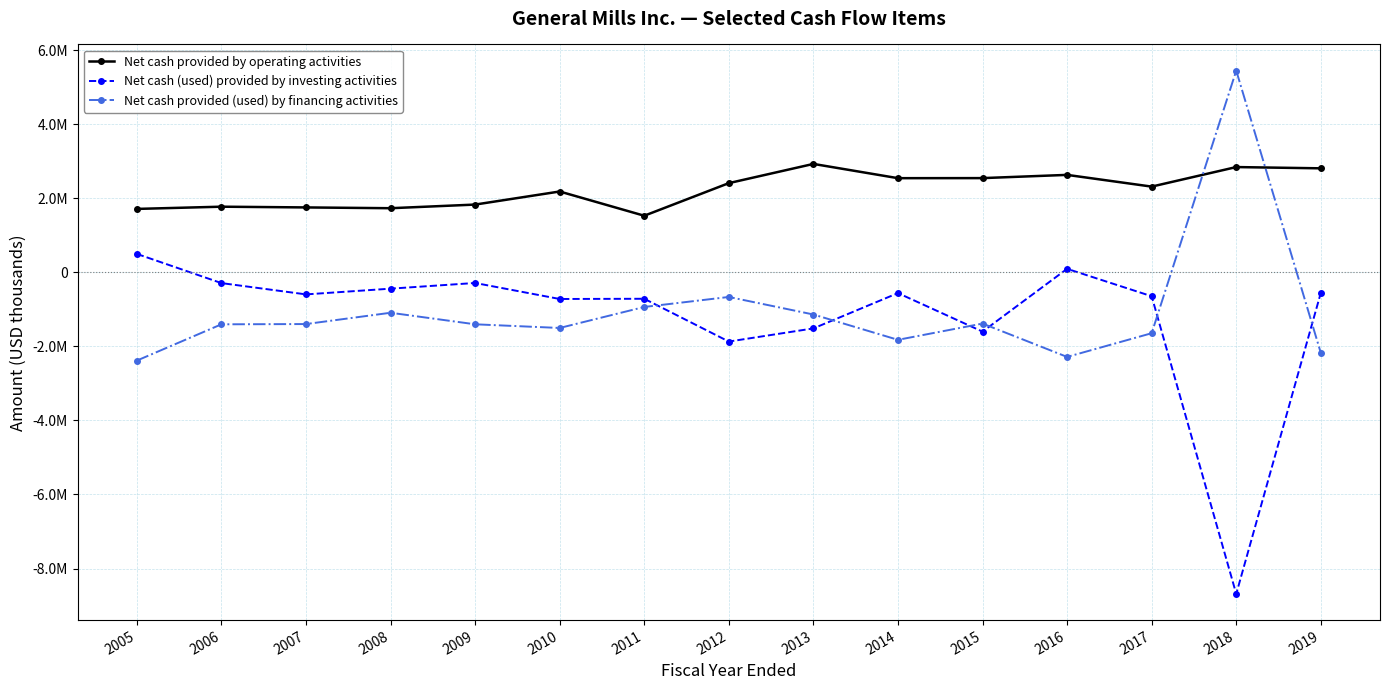

What is the difference between the second highest and second lowest values in the Net cash (used) provided by investing activities series?

1964200